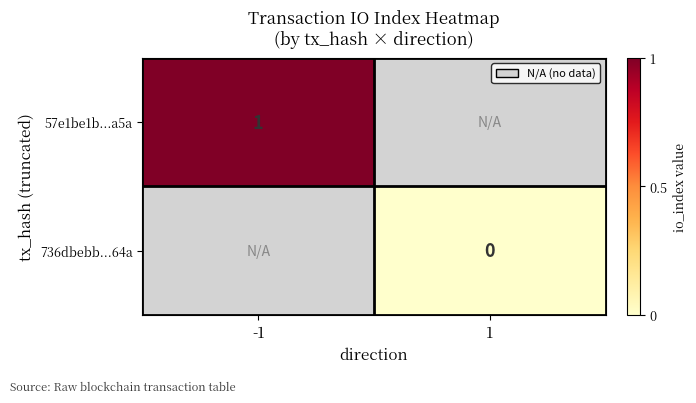

Is it true that 57e1be1b...a5a equals 2 at -1?

False